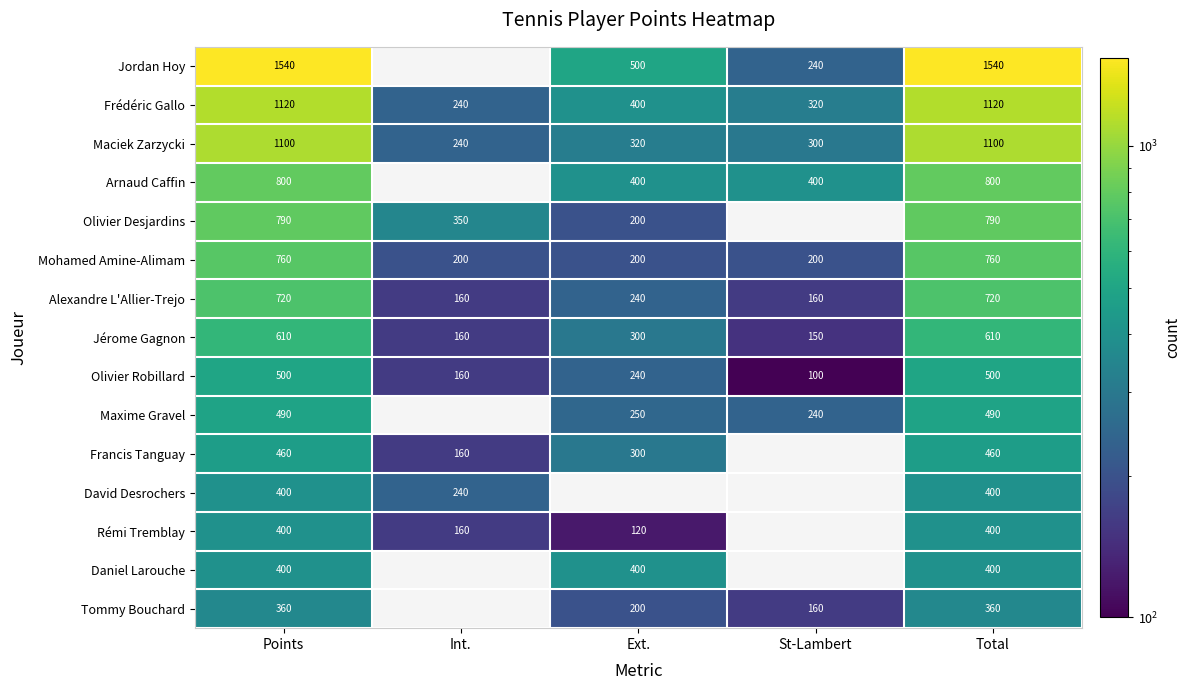

True or false: Maciek Zarzycki has a value of 1475 at Total.

False